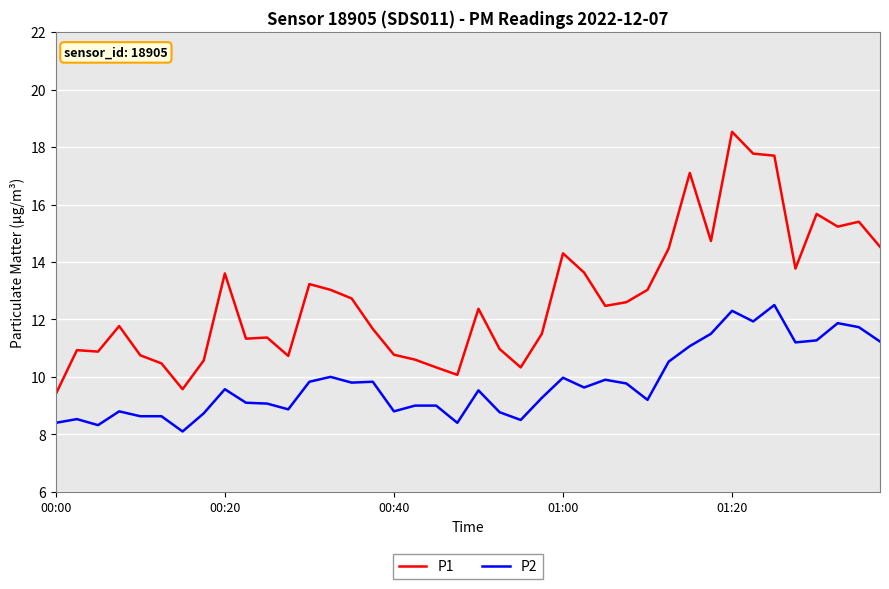

Does the chart display data point markers on the line(s)?

No